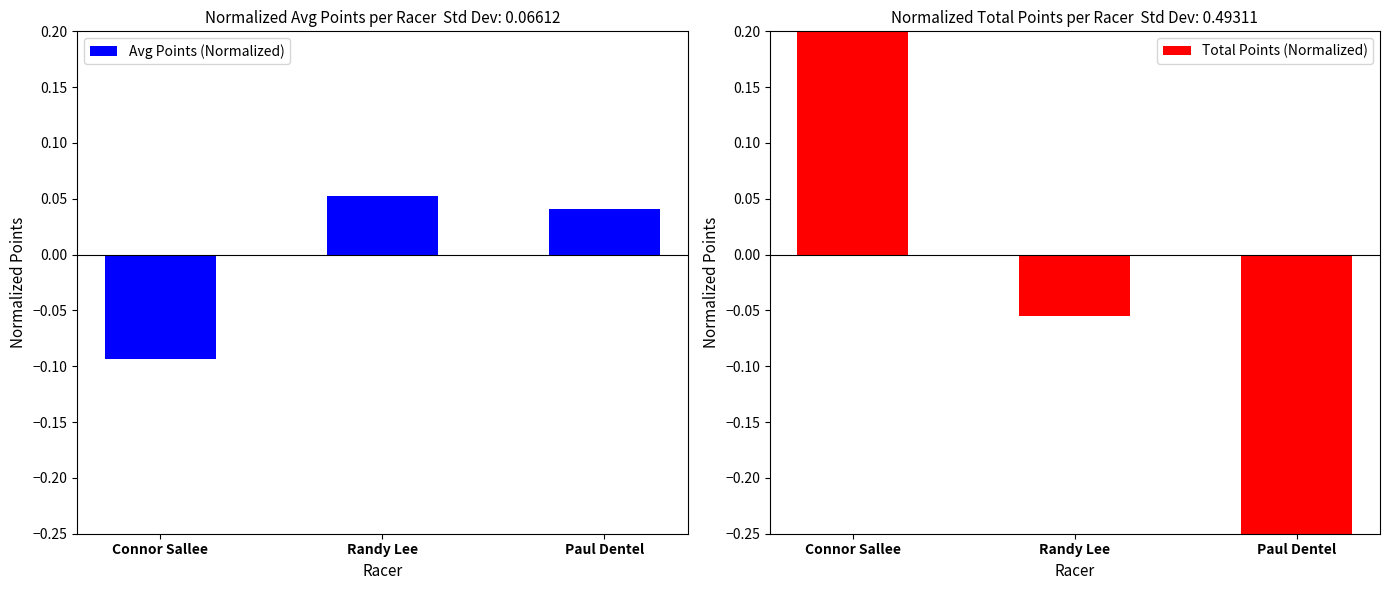

What is the value of the Total Points (Normalized) bar at the 3rd from the left?

-0.6